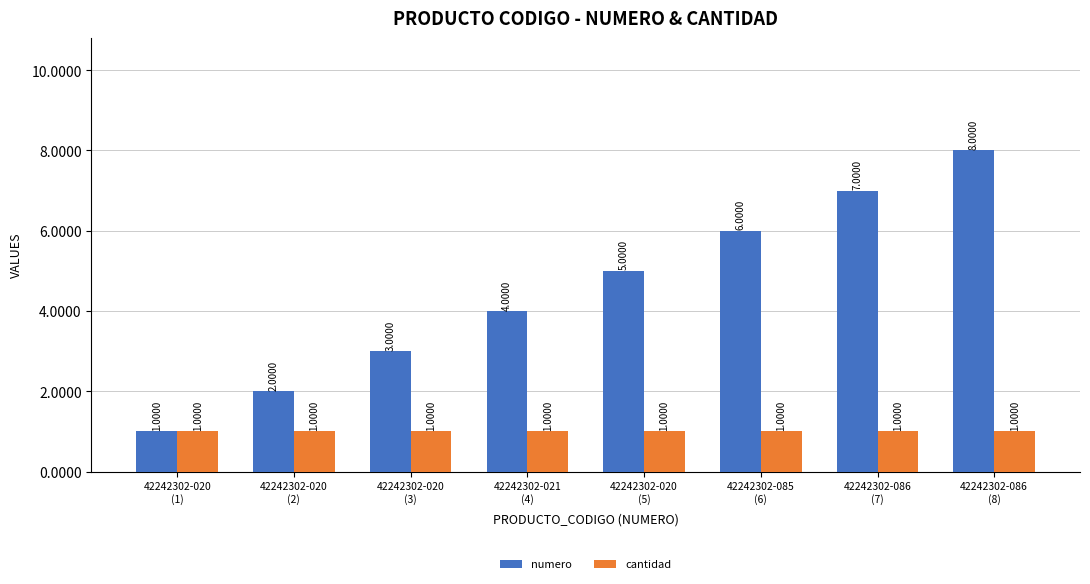

Which series has the largest total across all categories?

numero